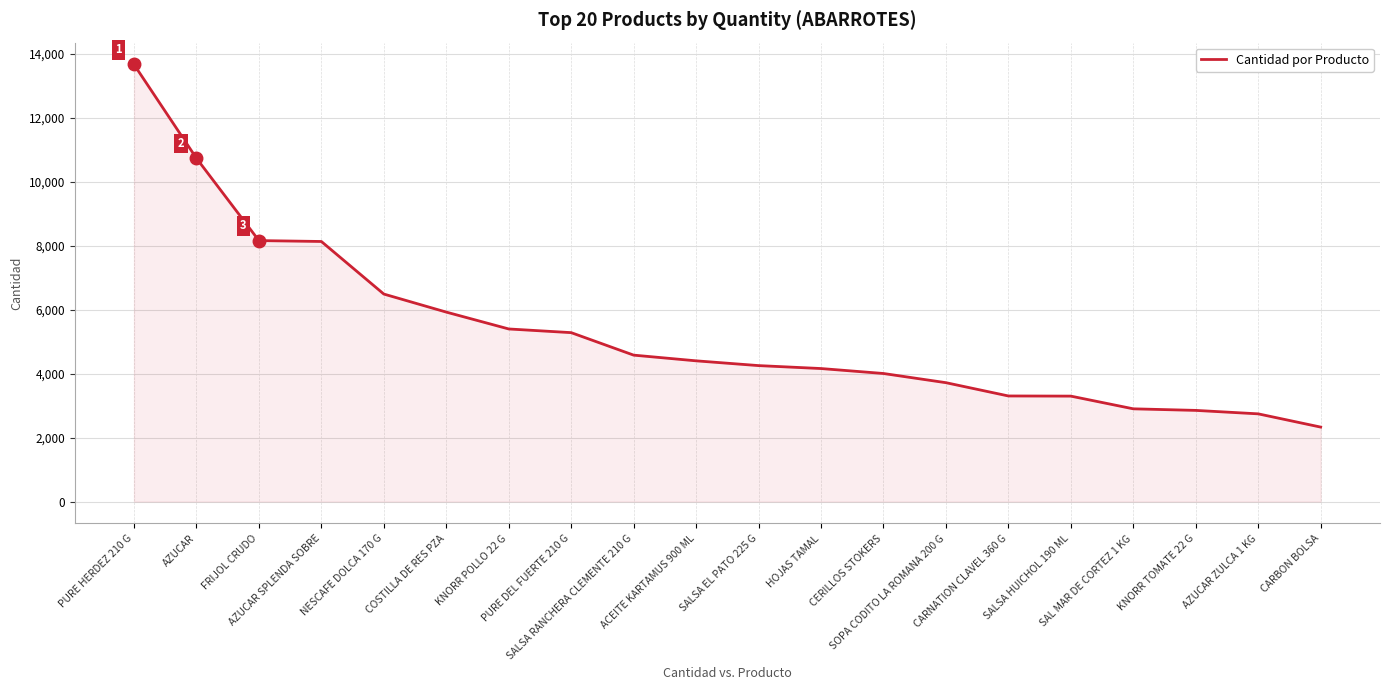

What is the difference between the maximum and minimum values?

11333.0